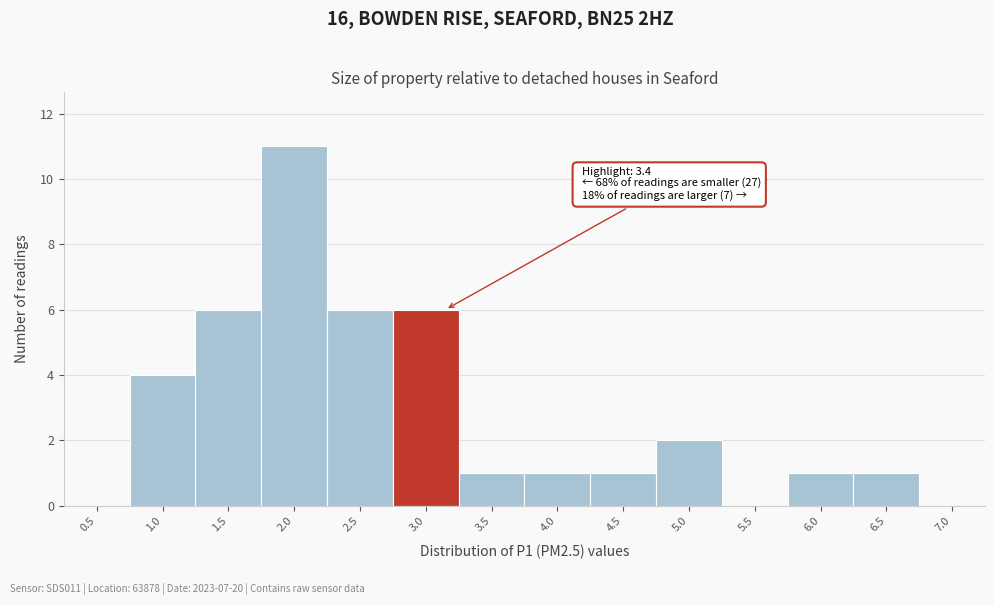

Reading right to left, extract all data points from this chart.

7.0=0	6.5=1	6.0=1	5.5=0	5.0=2	4.5=1	4.0=1	3.5=1	3.0=6	2.5=6	2.0=11	1.5=6	1.0=4	0.5=0